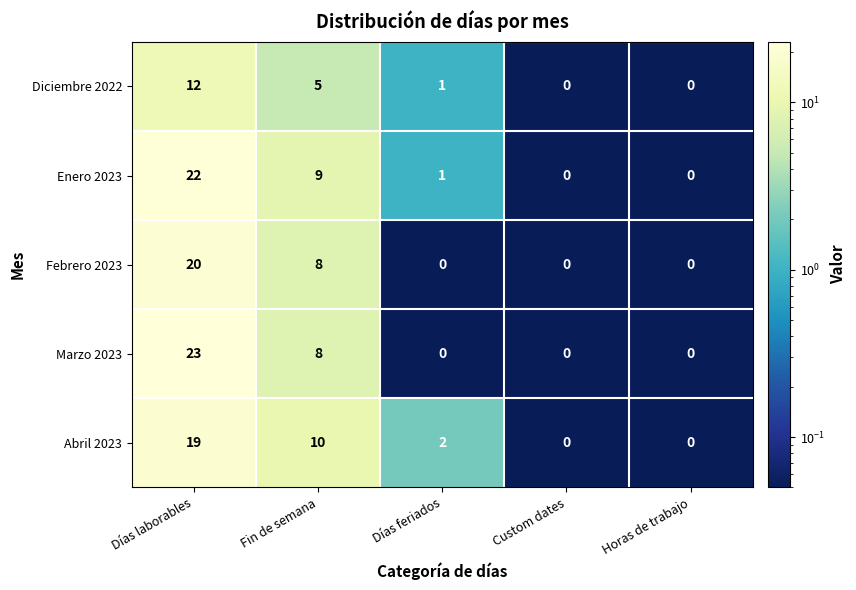

What is the maximum value shown in the chart?

23